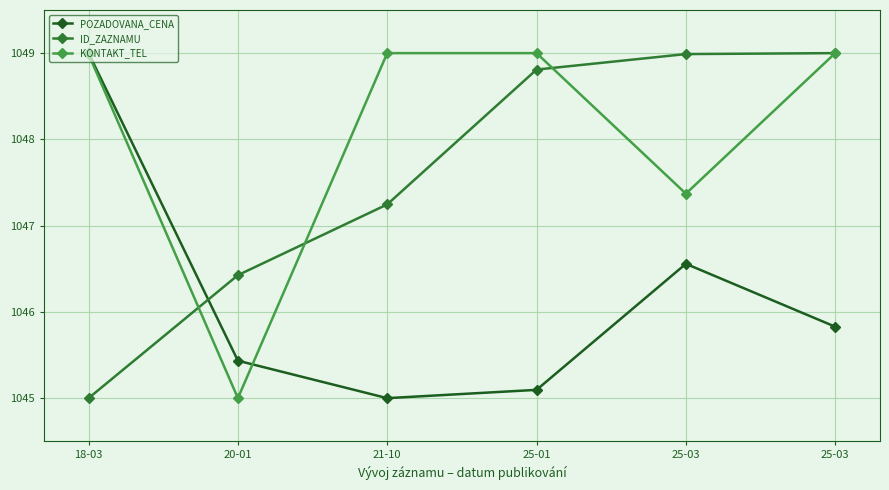

True or false: ID_ZAZNAMU and POZADOVANA_CENA cross at least once.

True